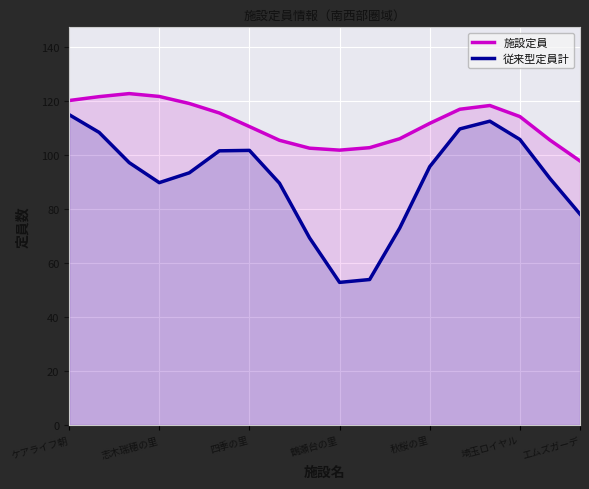

What is the difference between the highest and lowest values at 四季の里?

8.8